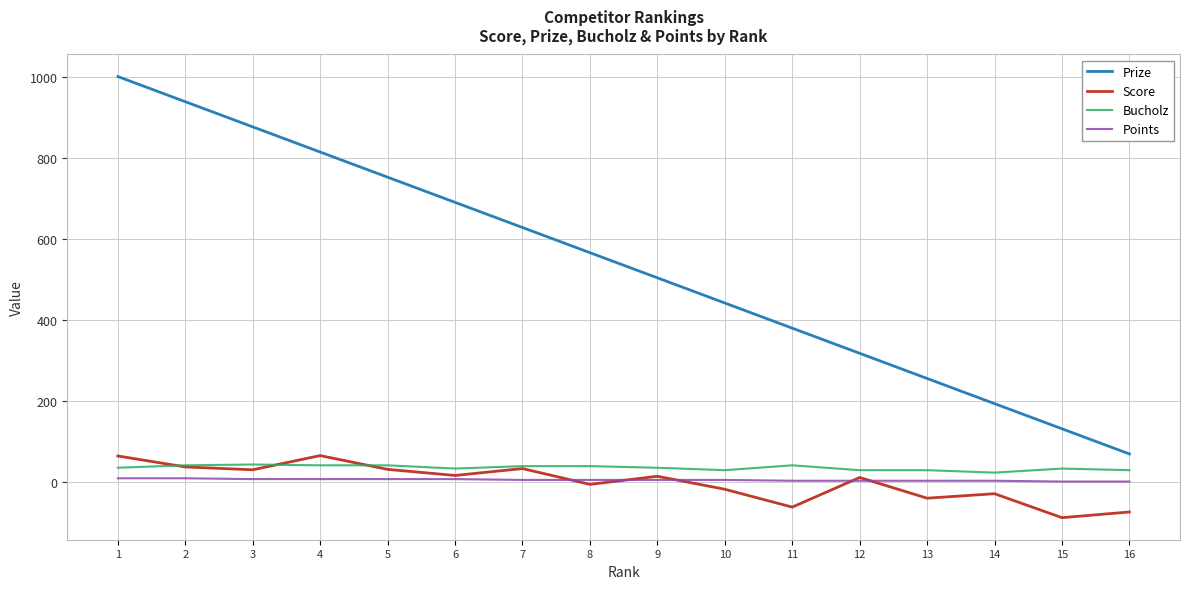

Between 2 and 3, which series saw the biggest shift?

Prize